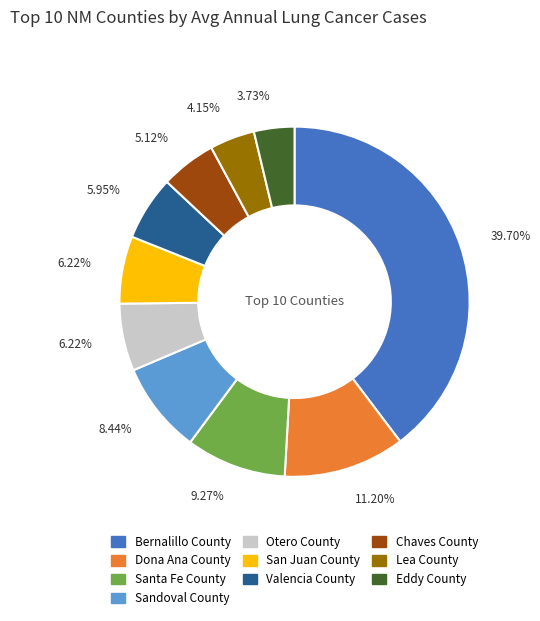

Combined, what portion of the pie is San Juan County and Santa Fe County?

15.5%